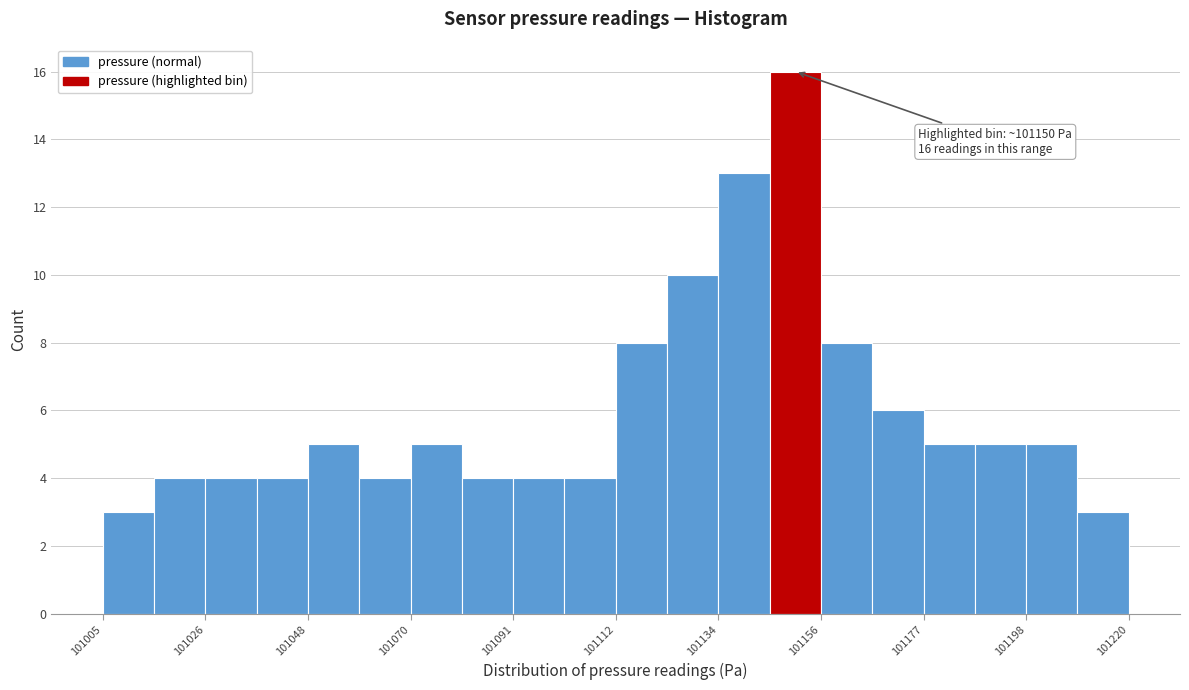

Read against the x-axis, roughly where is the centre of the tallest bar?

101150